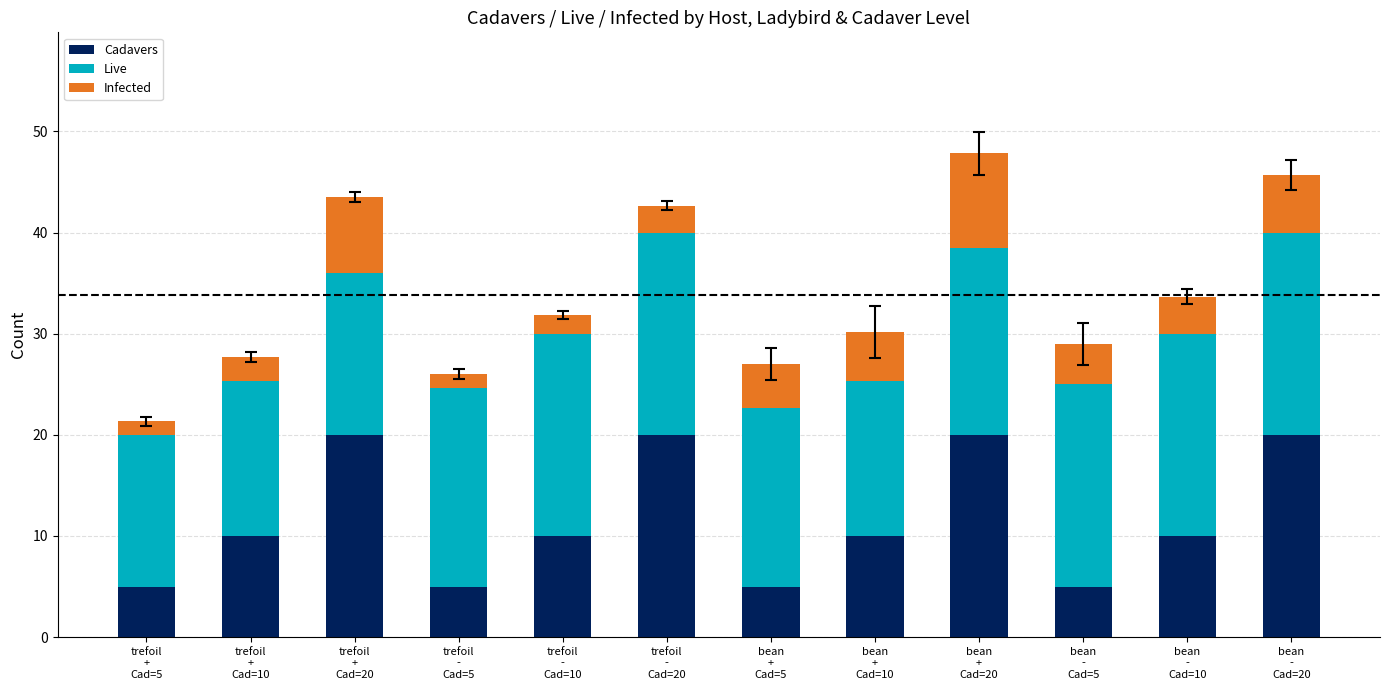

What is the difference between the maximum and minimum values in the Cadavers series?

15.0